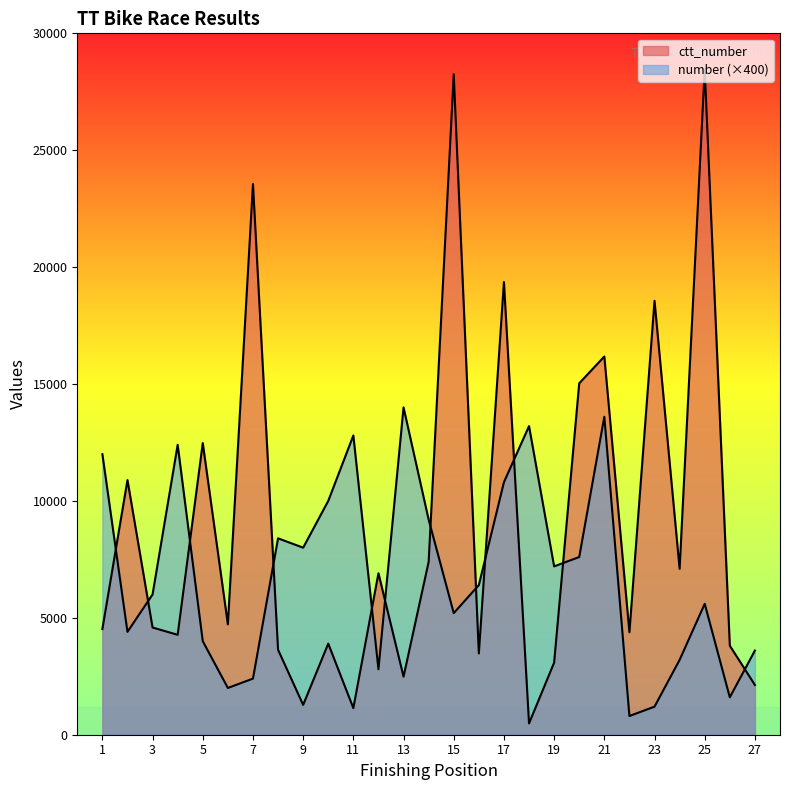

How many interior local valleys does the number series have?

8